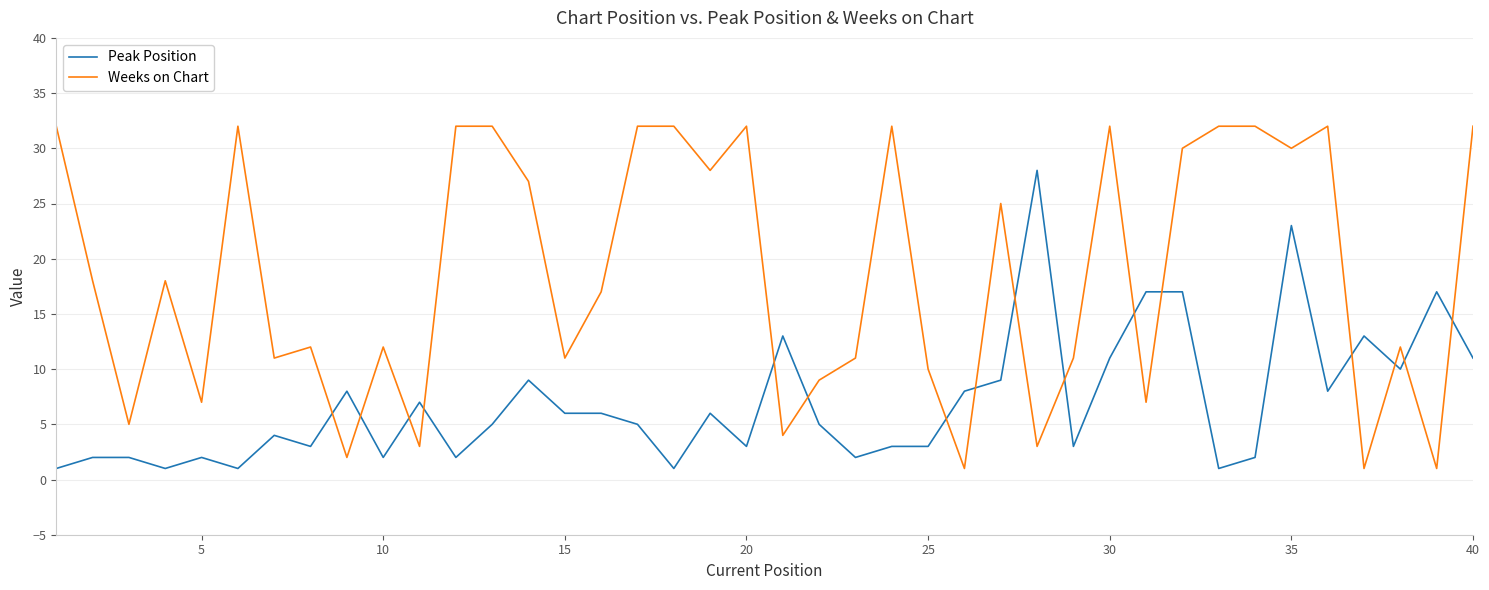

True or false: Weeks on Chart and Peak Position cross at least once.

True